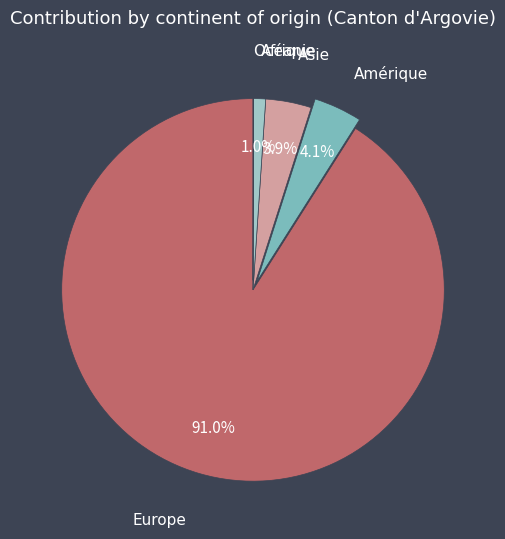

Is it true that Europe is 84% of the pie?

False